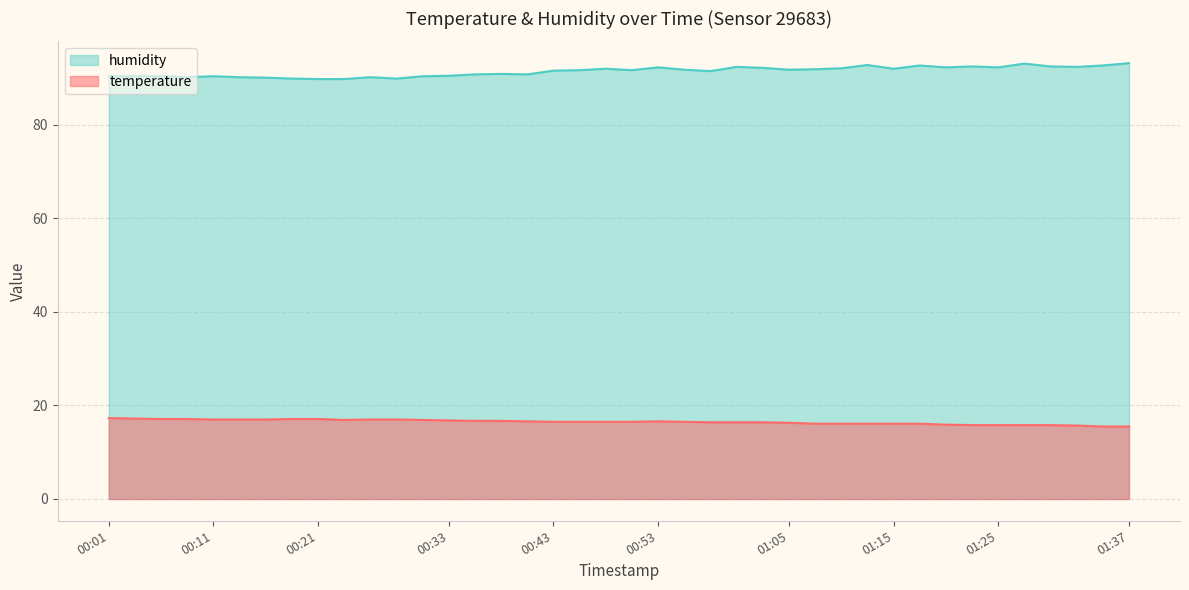

What is the label of the 38th point from the left?

01:32